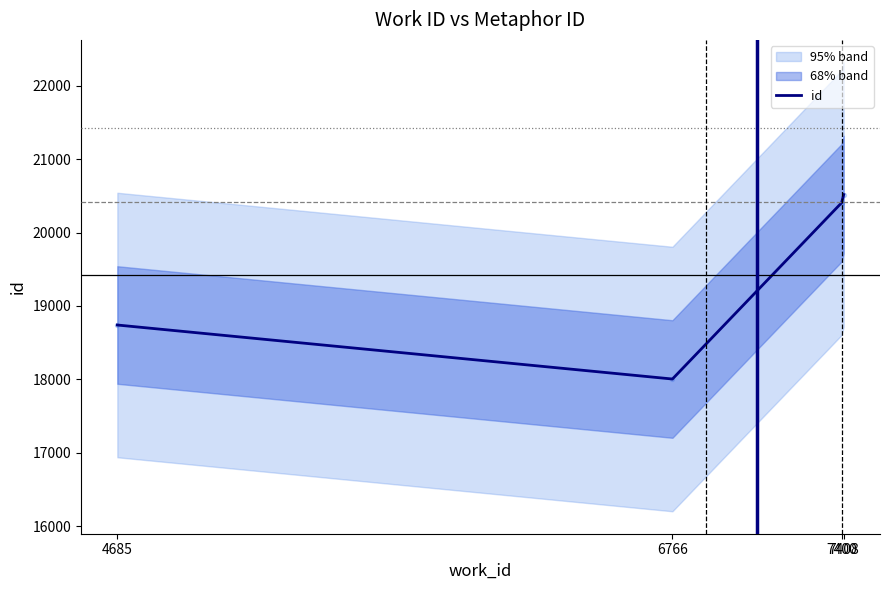

What is the ratio of the value at 7400 to the value at 6766?

1.1